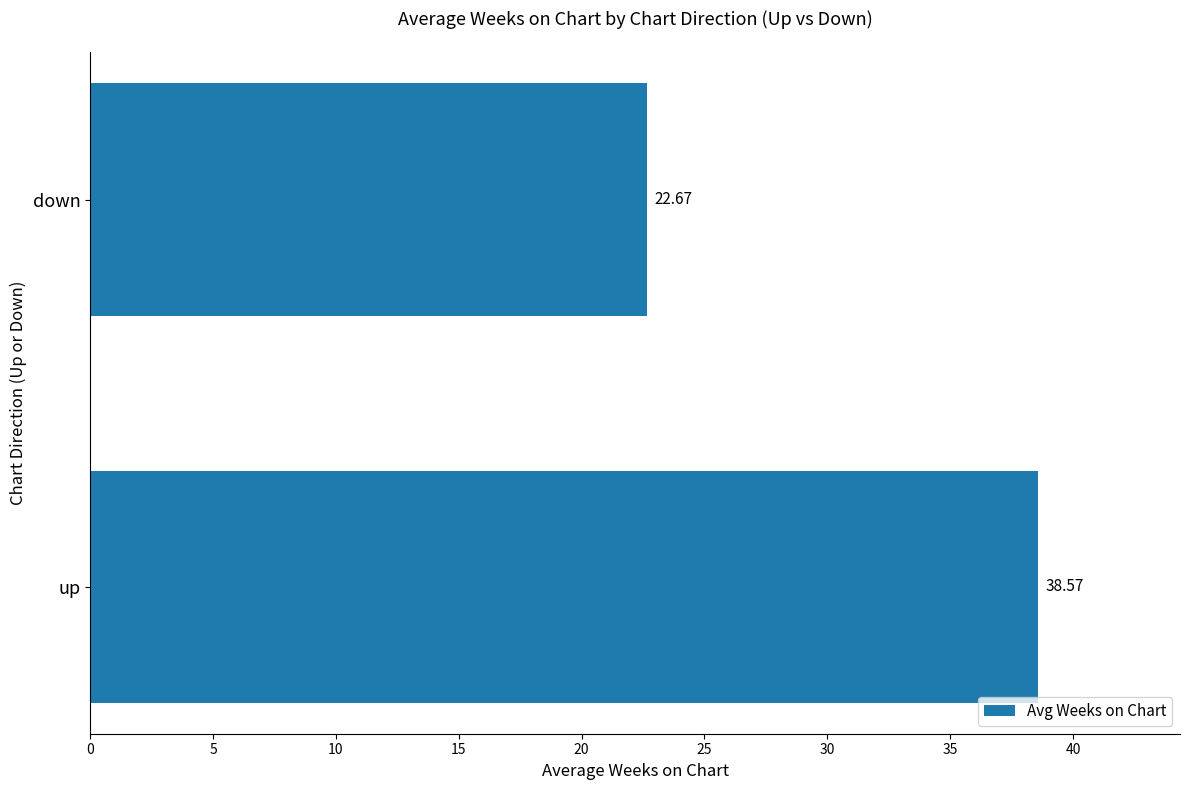

Rank the categories by value from highest to lowest.

up, down